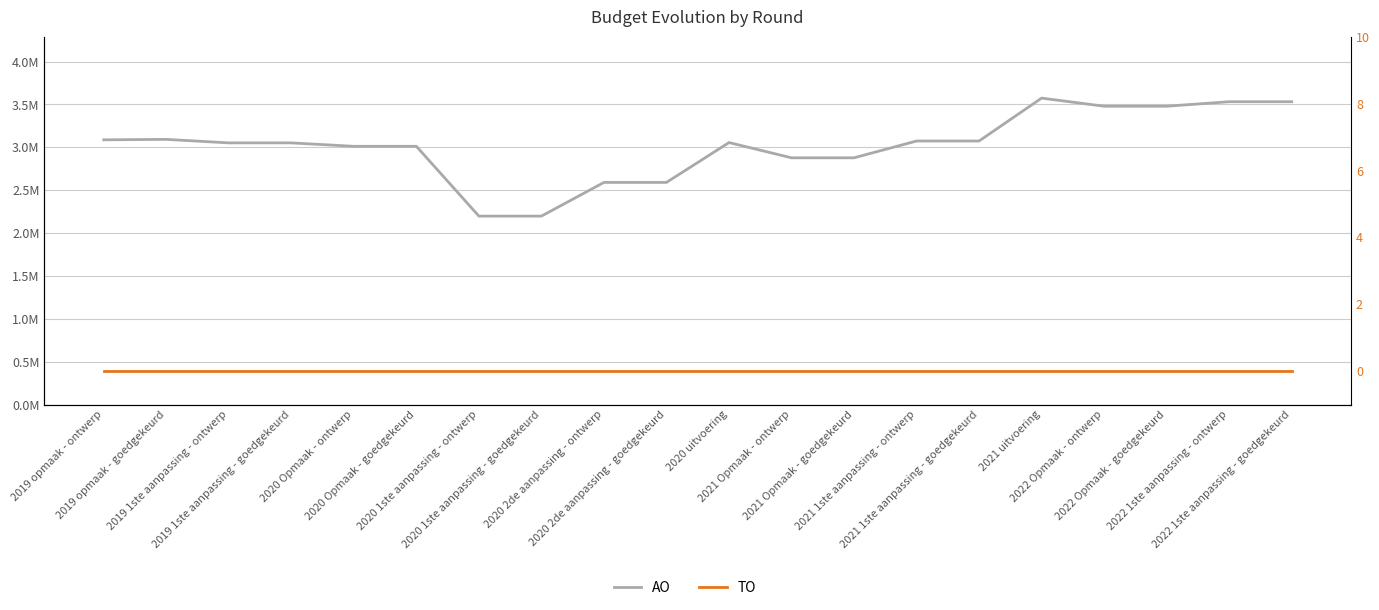

List the series in order of their peak value, lowest first.

TO, AO